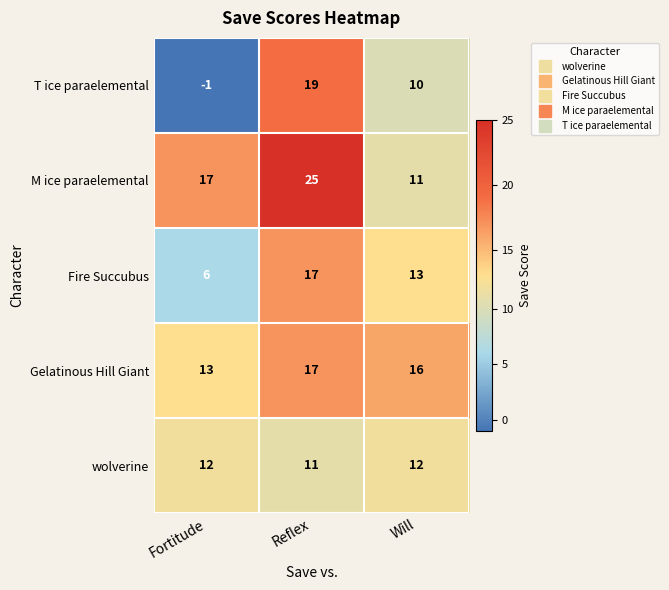

Which series has the widest spread of values?

T ice paraelemental